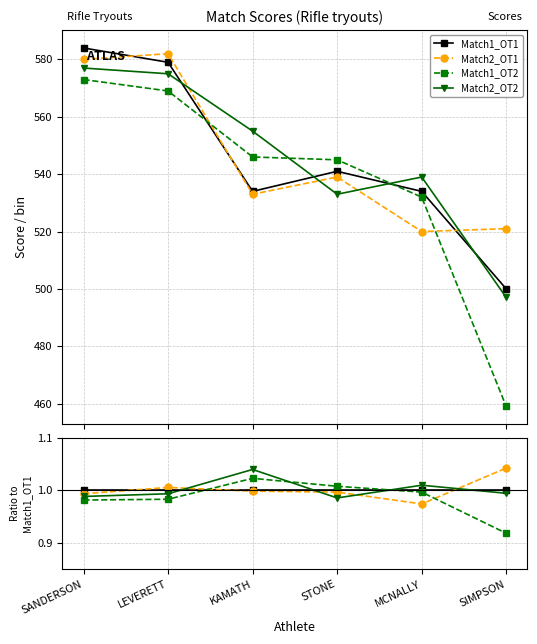

At how many categories does at least one series exceed 1?

5